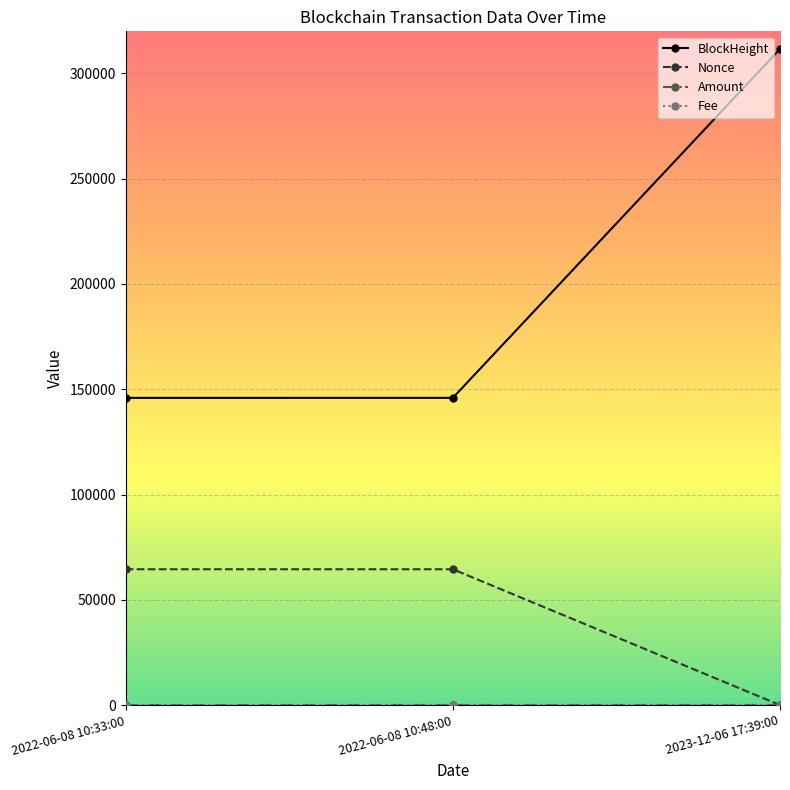

At which category does the chart reach its peak across all series?

2023-12-06 17:39:00